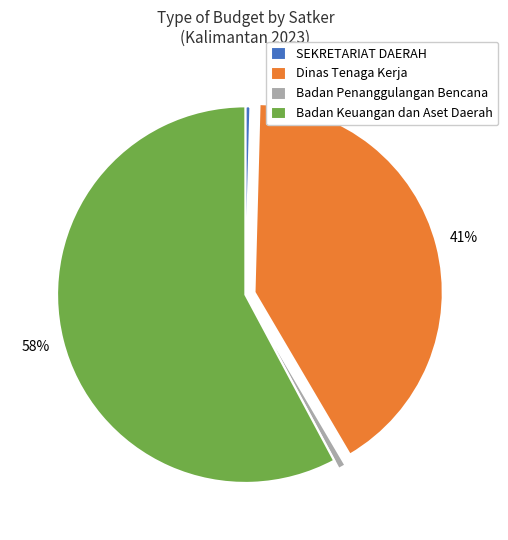

How many slices are in this pie chart?

4